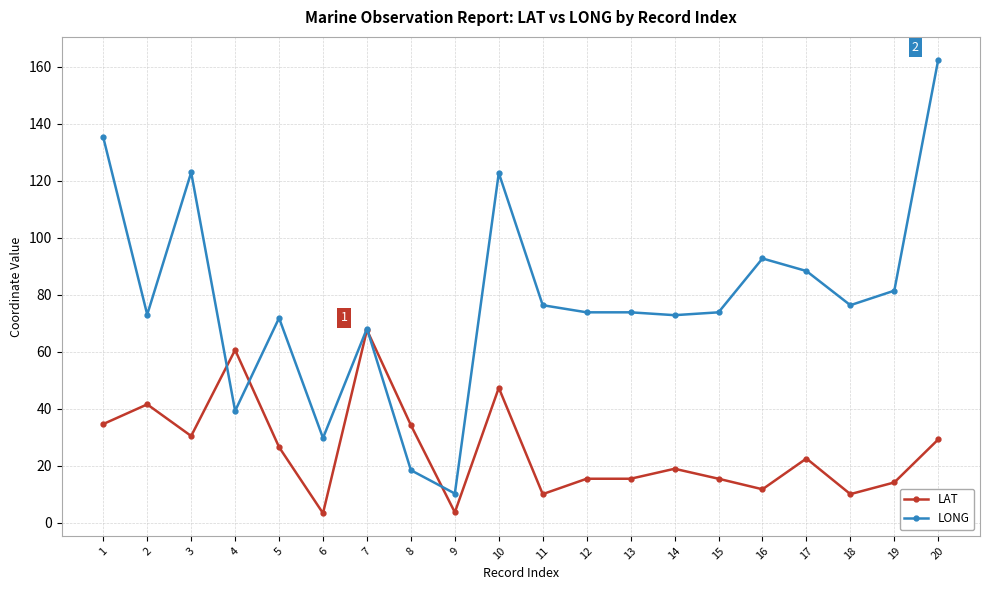

List the series in order of their overall mean, lowest first.

LAT, LONG